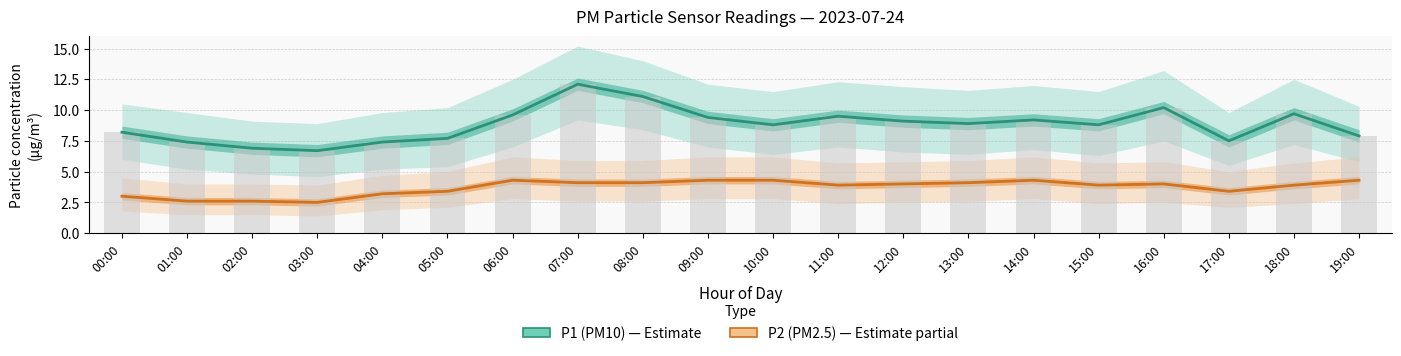

Which series has the largest range (max minus min)?

P1 (PM10)